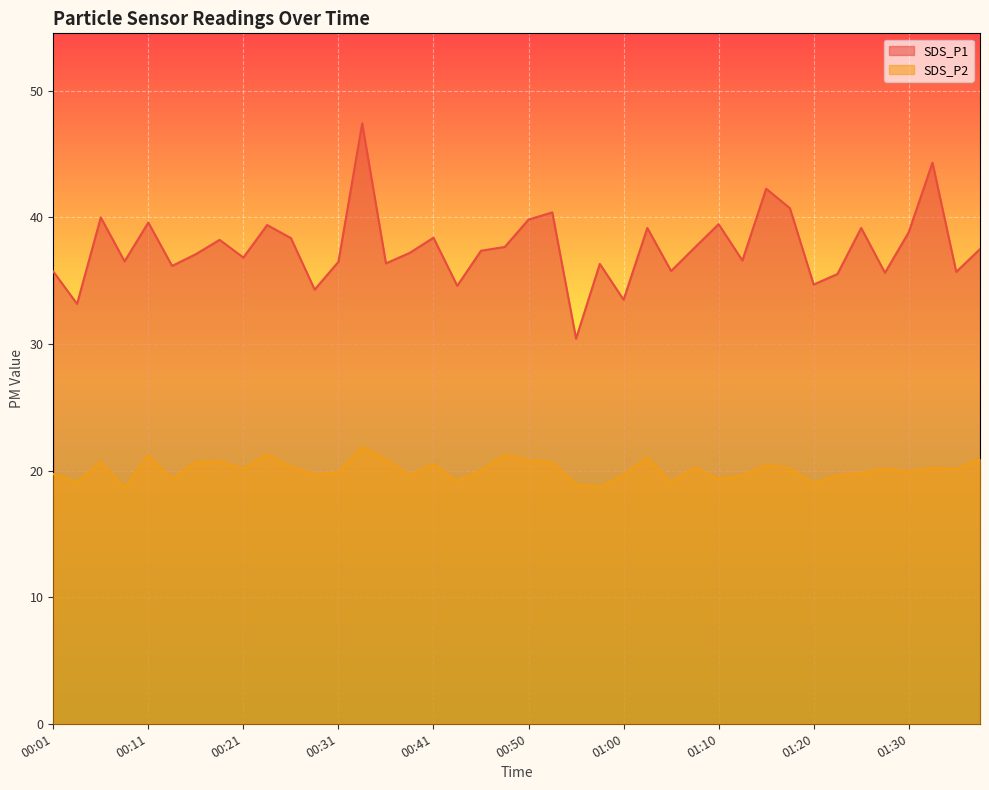

What are all the series names shown in the legend?

SDS_P1, SDS_P2